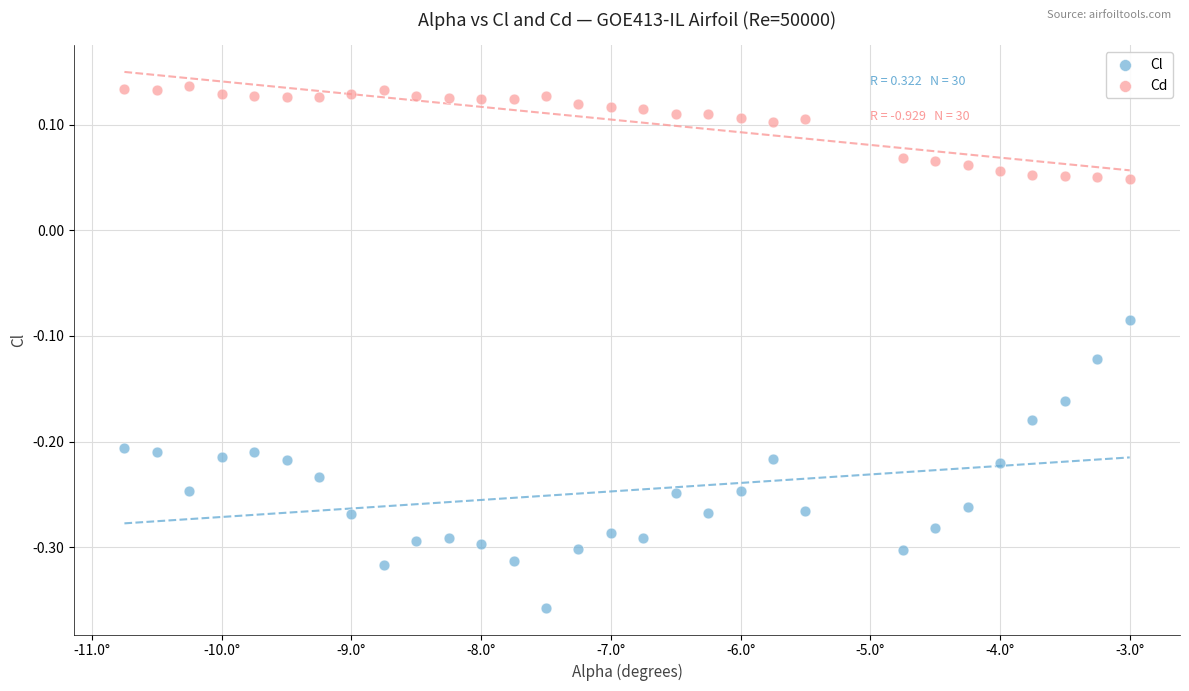

What is the X range (max minus min) for the scatter plot?

7.8